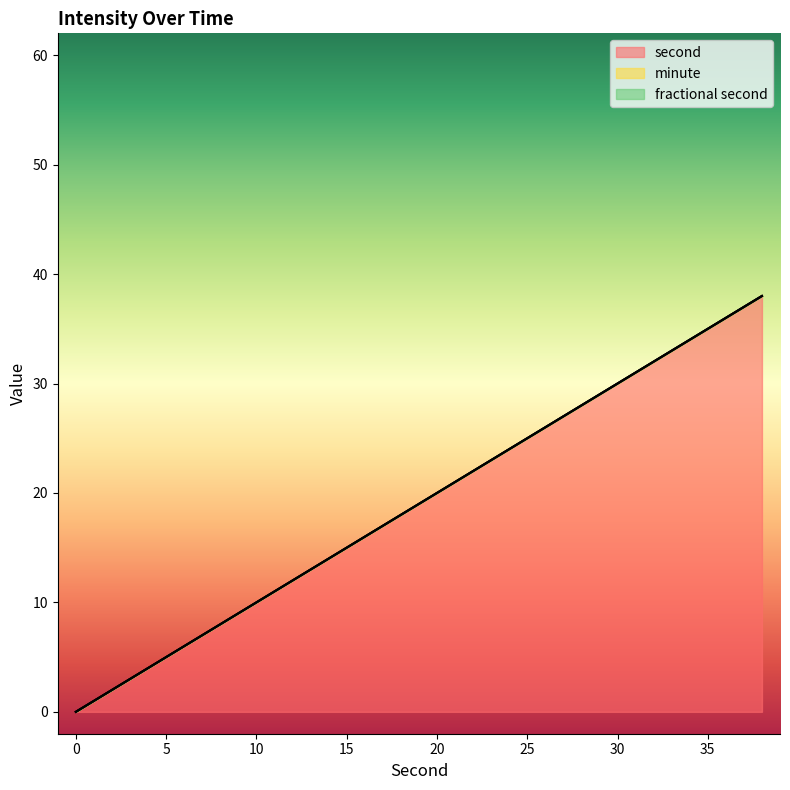

Between 32 and 10, which is larger?

32